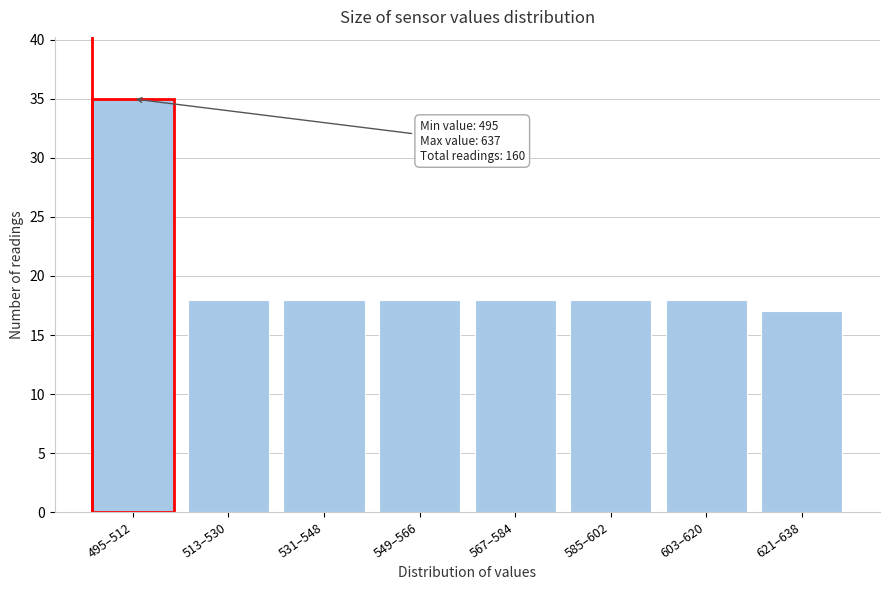

Reading right to left, what are all the values shown in this chart?

17	18	18	18	18	18	18	35